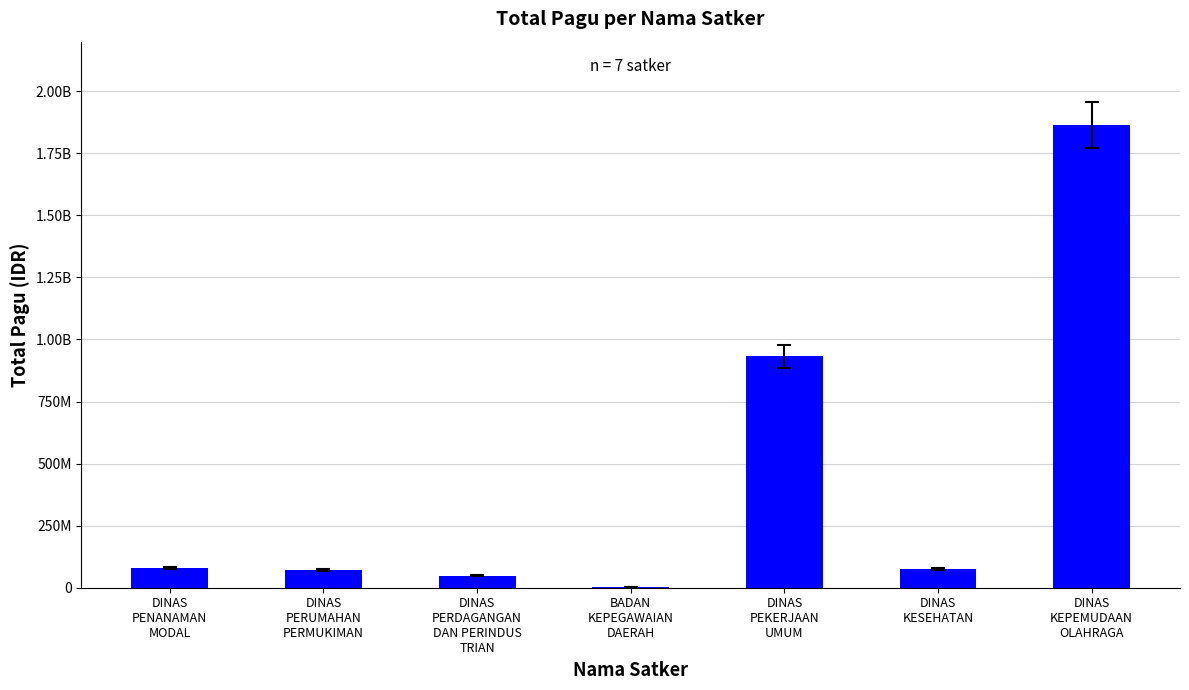

Are the bars grouped side by side (vs. stacked)?

No